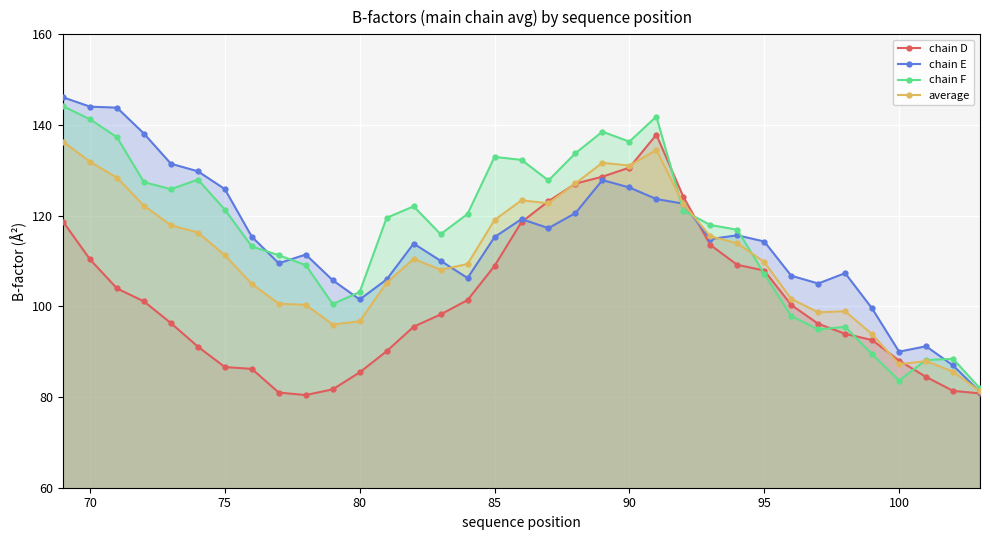

At how many categories does at least one series exceed 132?

10